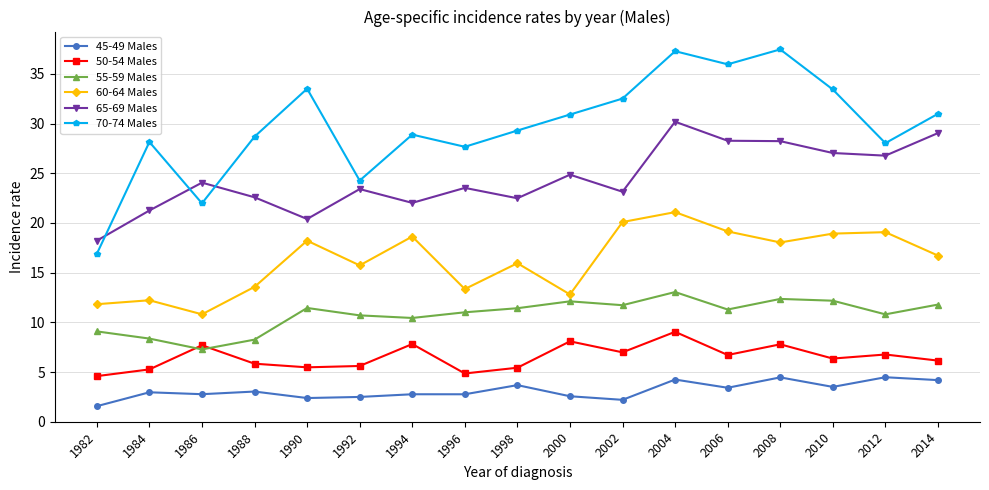

Which category has the lowest value in the 70-74 Males series?

1982